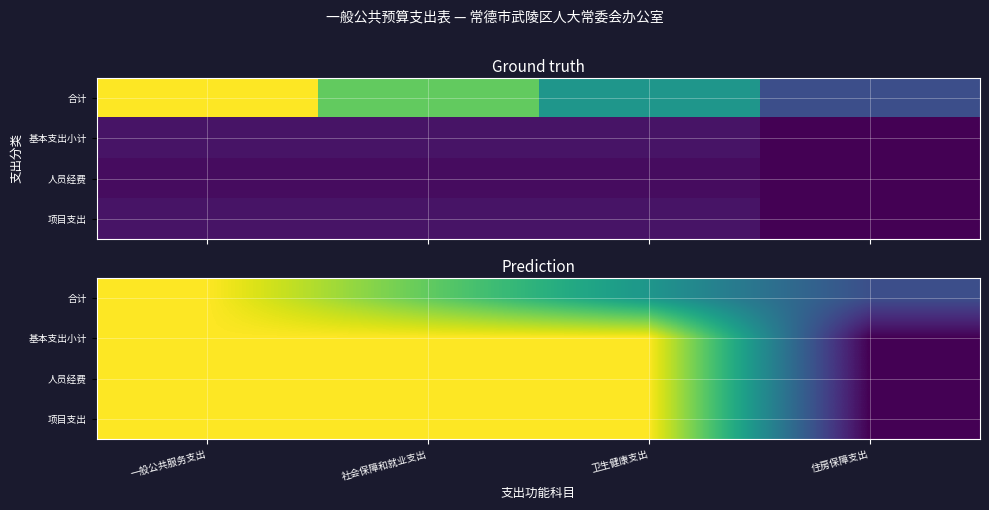

At which category does the chart reach its peak across all series?

一般公共服务支出